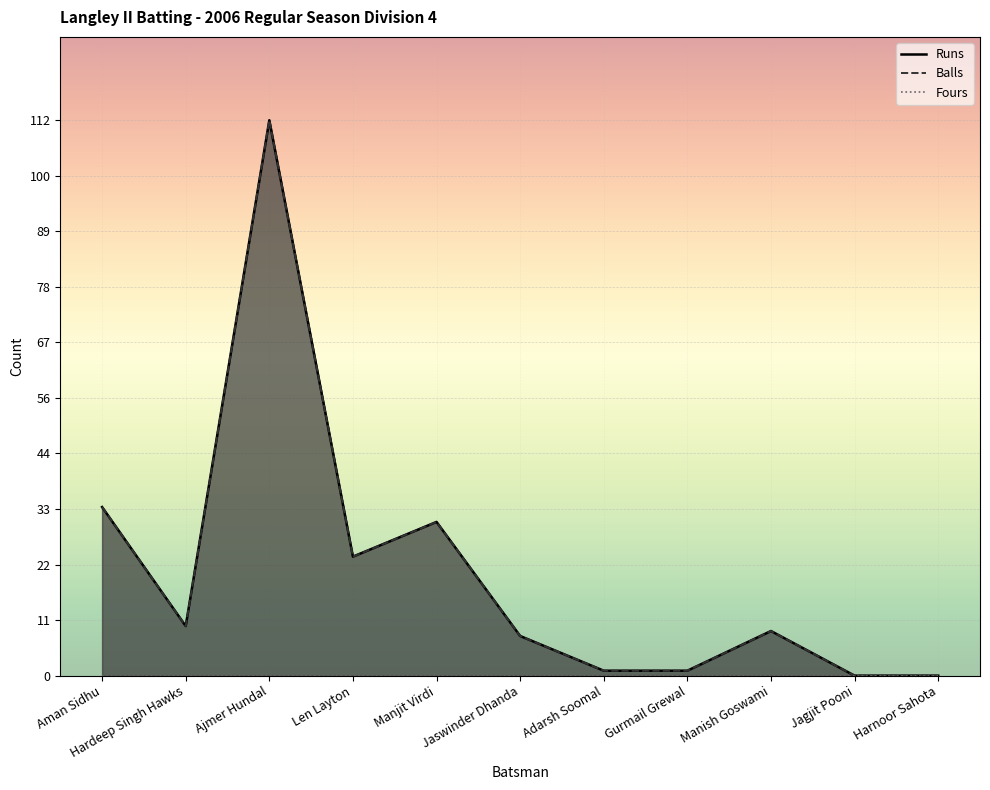

True or false: Balls and Runs intersect in this chart.

False